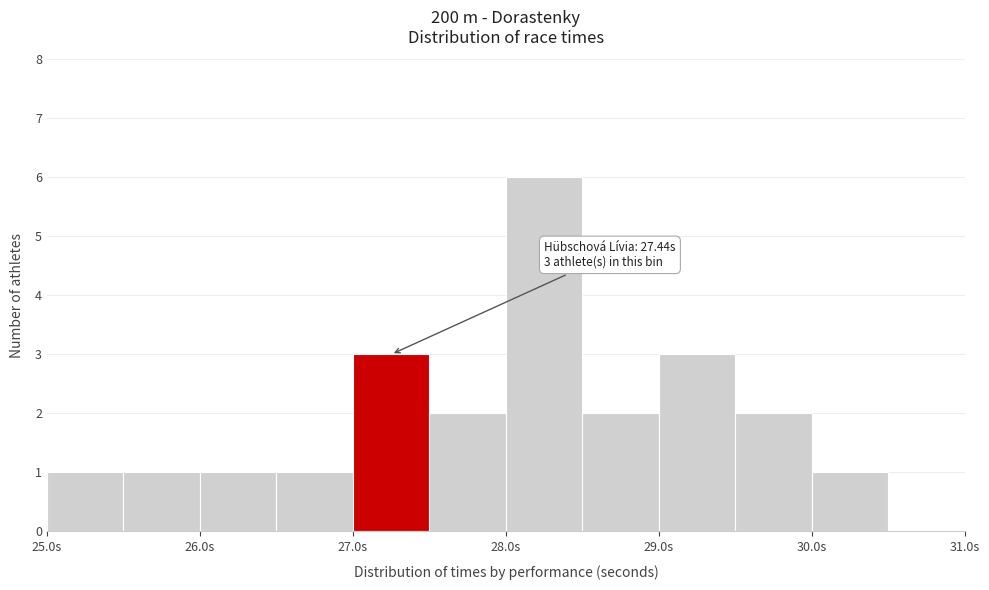

Over which range of the x-axis is the bar tallest?

28.0 to 28.5